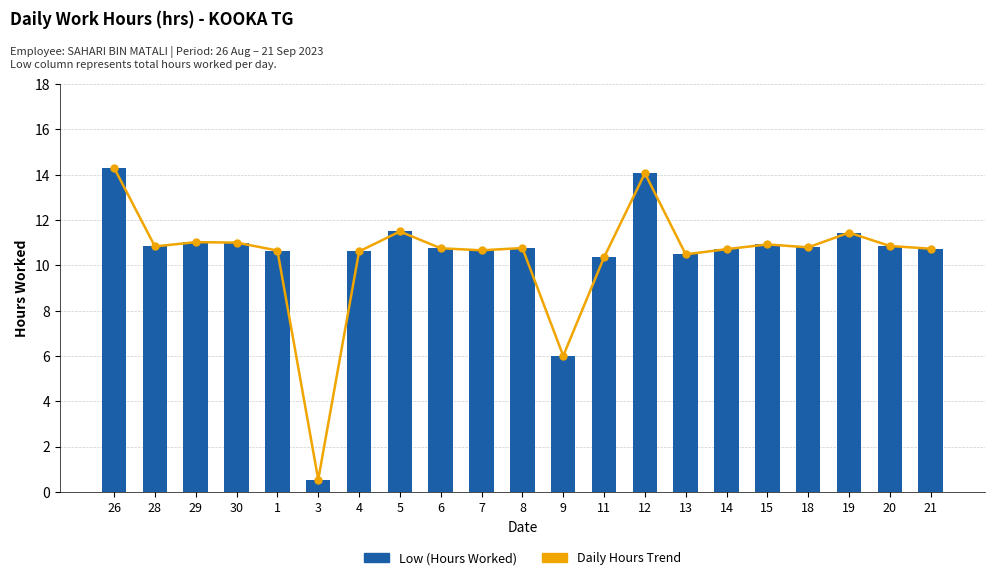

What is the smallest value displayed?

0.5